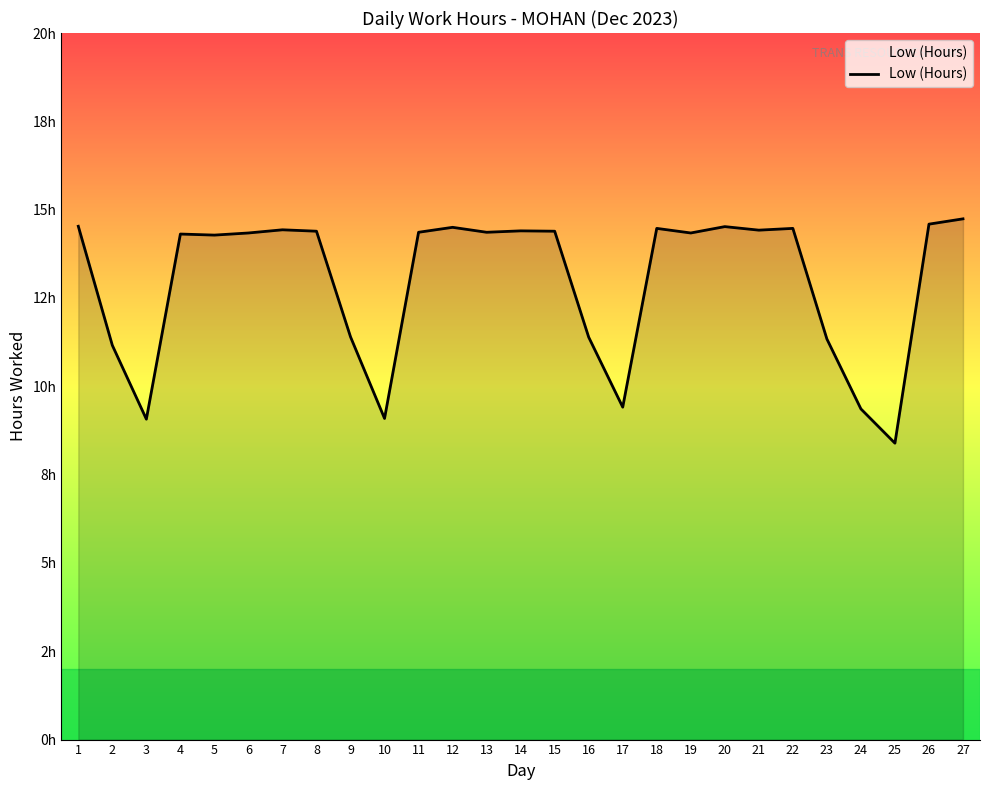

At which category does the data reach its first local valley?

3